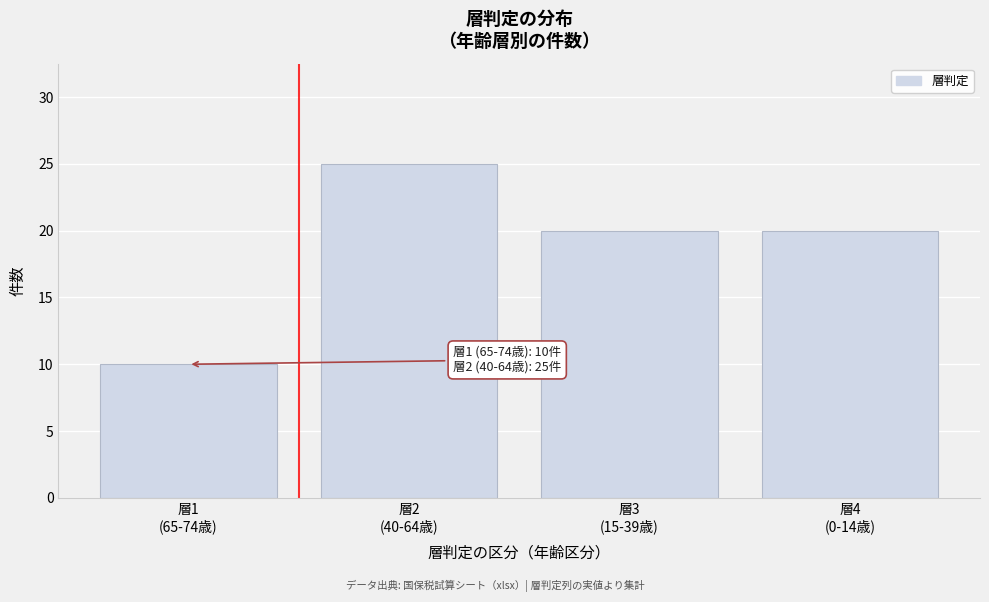

Reading left to right, what are all the values shown in this chart?

10	25	20	20